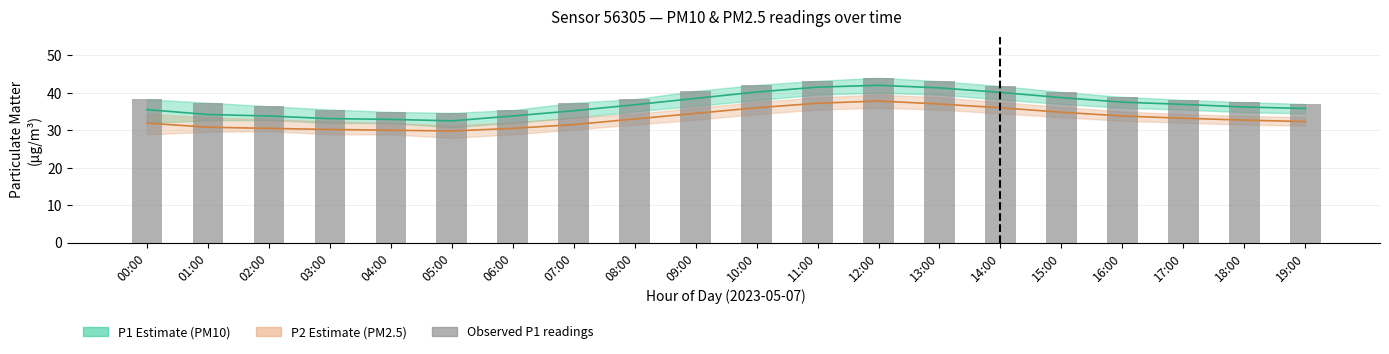

List the labels in order of value, largest first.

12:00, 11:00, 13:00, 10:00, 14:00, 09:00, 15:00, 16:00, 00:00, 08:00, 17:00, 18:00, 01:00, 07:00, 19:00, 02:00, 03:00, 06:00, 04:00, 05:00